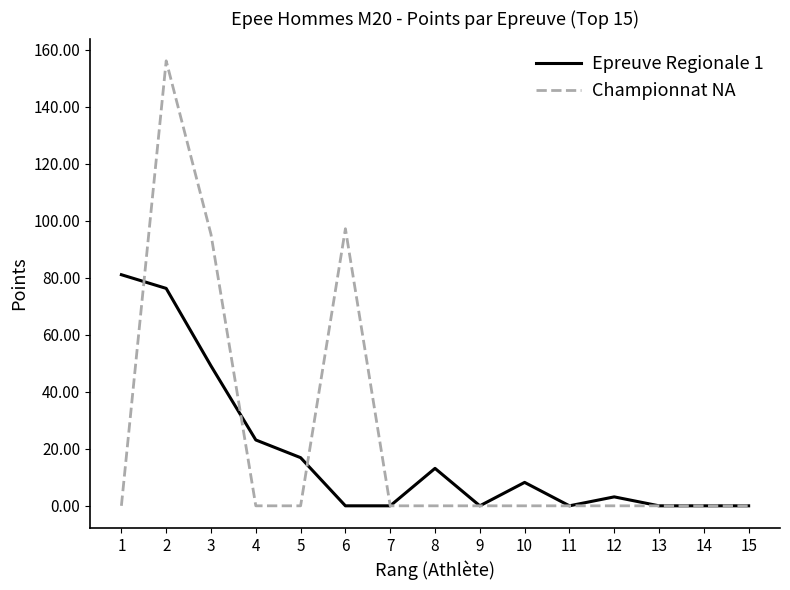

What is the difference between the maximum and second lowest values in the Championnat NA series?

156.2